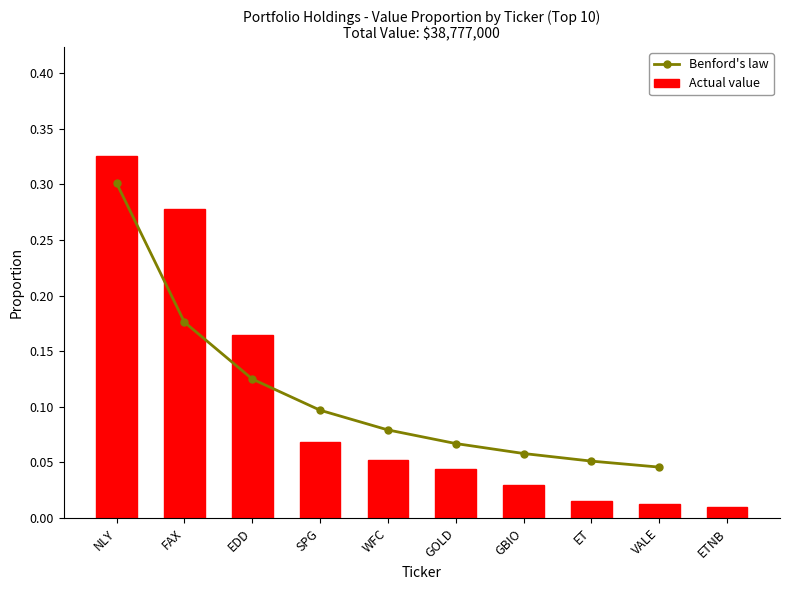

What is the label of the 8th bar from the left?

ET